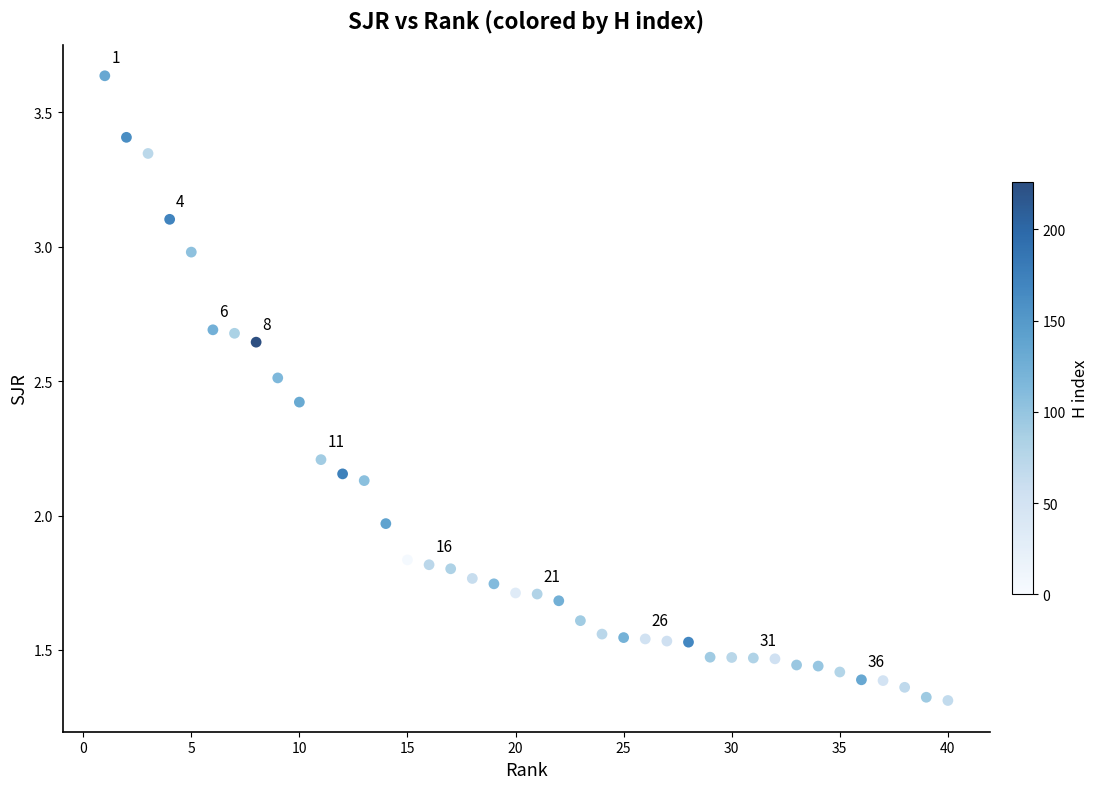

What is the range of Y values (max minus min)?

2.3